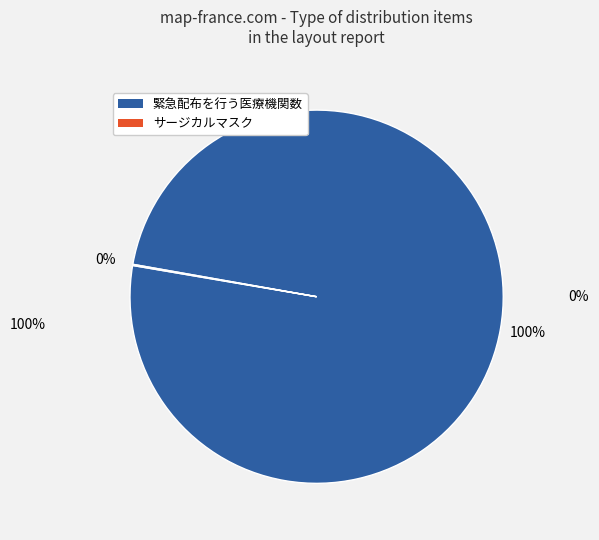

To the nearest percent, what is the combined percentage of サージカルマスク and 緊急配布を行う医療機関数?

100%